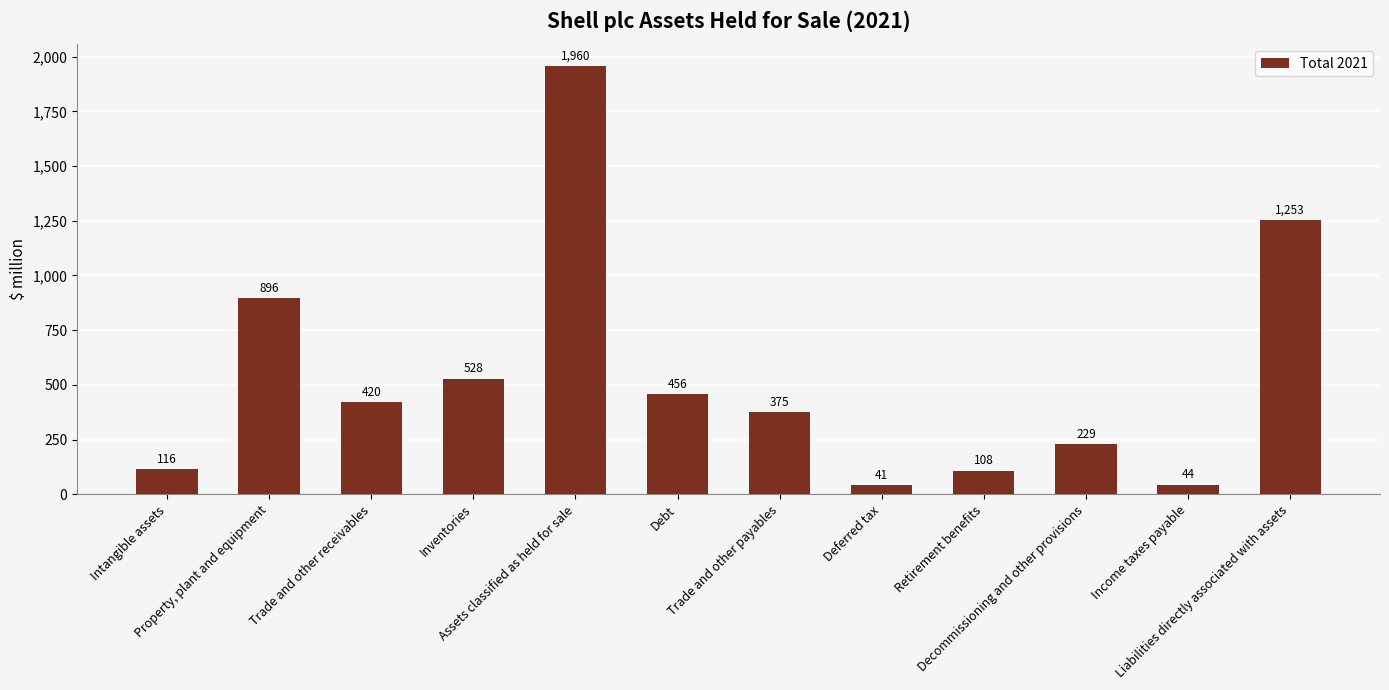

Rank the categories by value from lowest to highest.

Deferred tax, Income taxes payable, Retirement benefits, Intangible assets, Decommissioning and other provisions, Trade and other payables, Trade and other receivables, Debt, Inventories, Property, plant and equipment, Liabilities directly associated with assets, Assets classified as held for sale